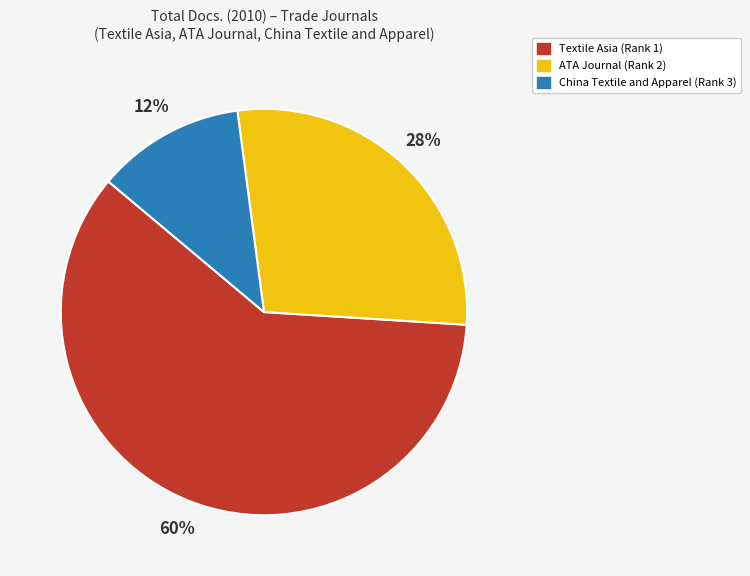

Is there any slice that represents more than half of the pie?

Yes